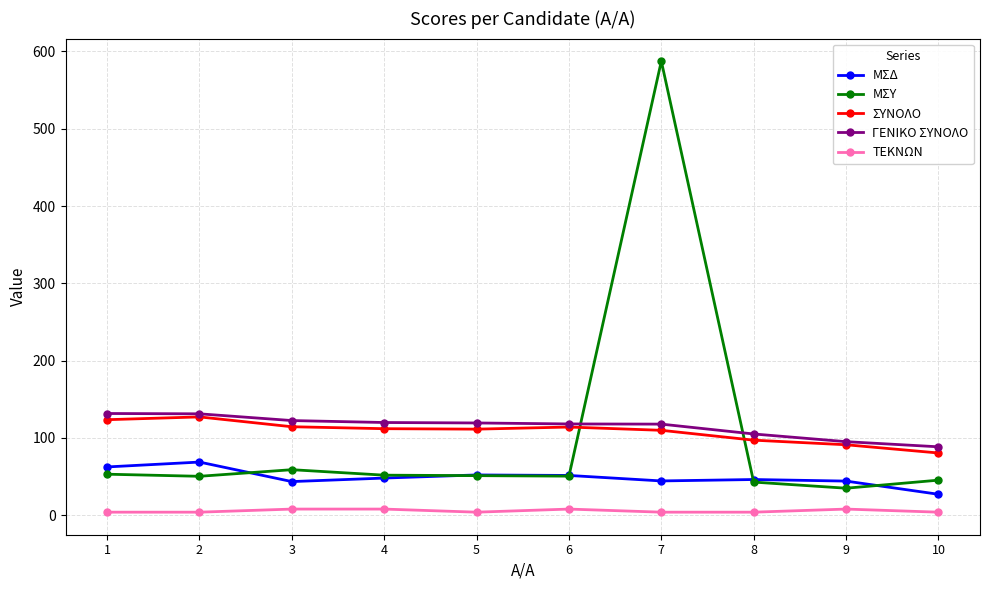

What is the sum of all ΤΕΚΝΩΝ values?

56.0